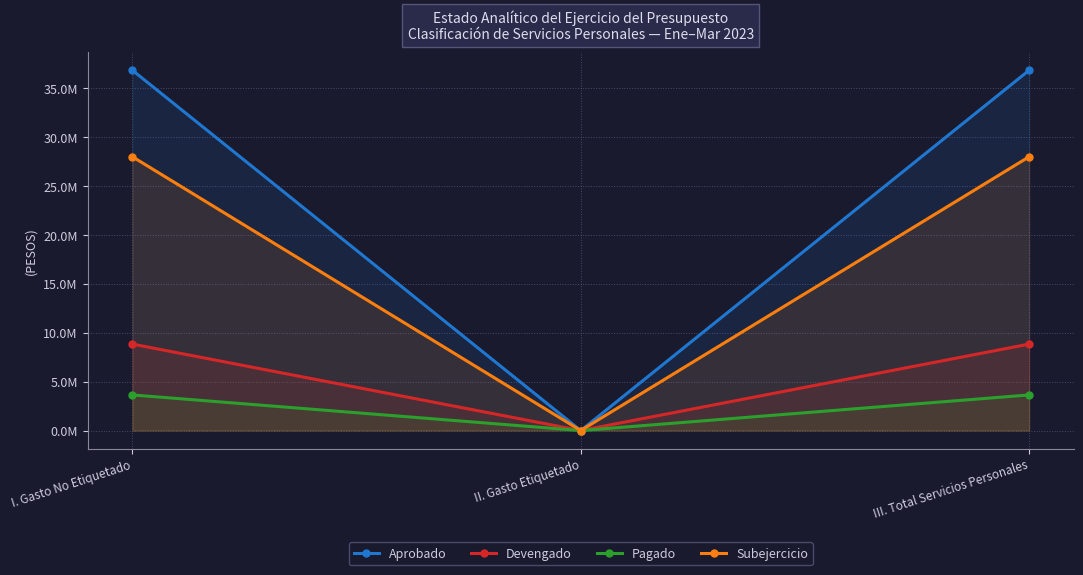

Between I. Gasto No Etiquetado and III. Total Servicios Personales, which is larger?

I. Gasto No Etiquetado